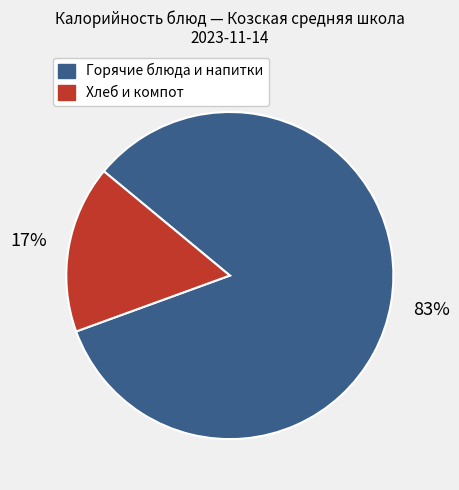

Is there any slice that represents more than half of the pie?

Yes